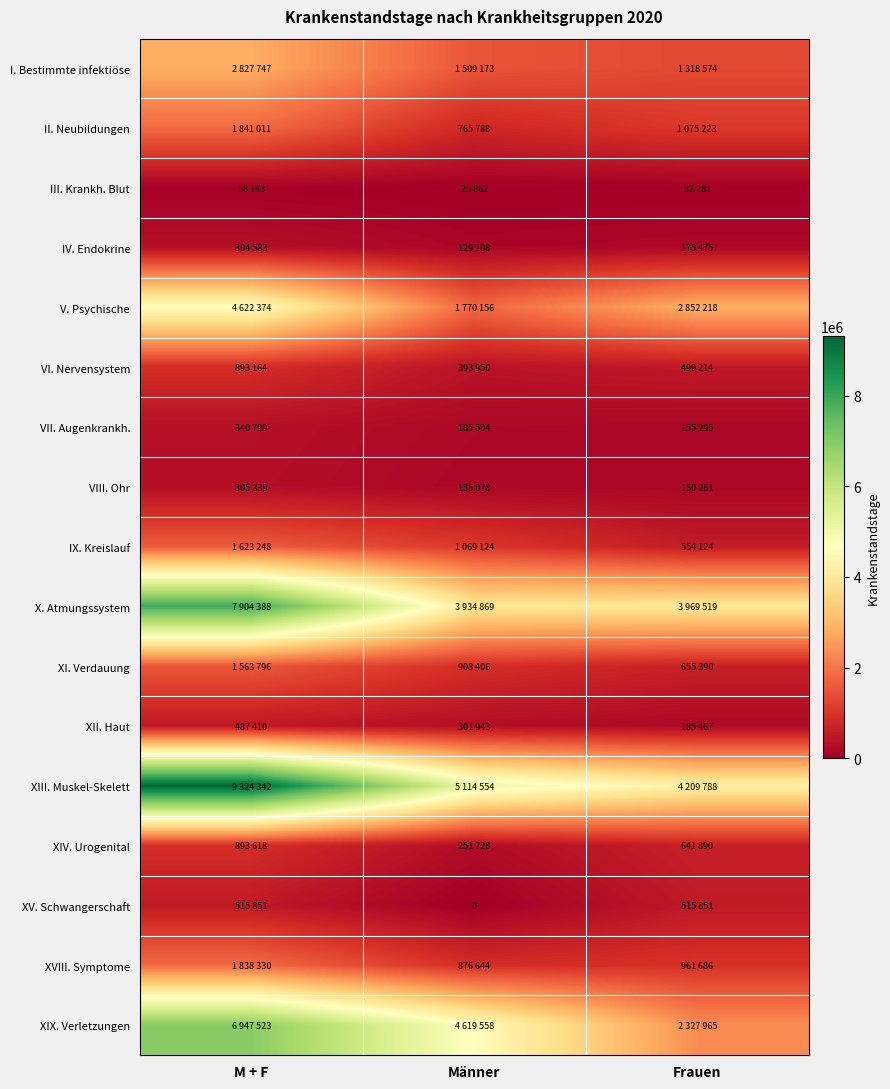

At Männer, list the series in order from smallest to largest.

XV. Schwangerschaft, III. Krankh. Blut, IV. Endokrine, VIII. Ohr, VII. Augenkrankh., XIV. Urogenital, XII. Haut, VI. Nervensystem, II. Neubildungen, XVIII. Symptome, XI. Verdauung, IX. Kreislauf, I. Bestimmte infektiöse, V. Psychische, X. Atmungssystem, XIX. Verletzungen, XIII. Muskel-Skelett